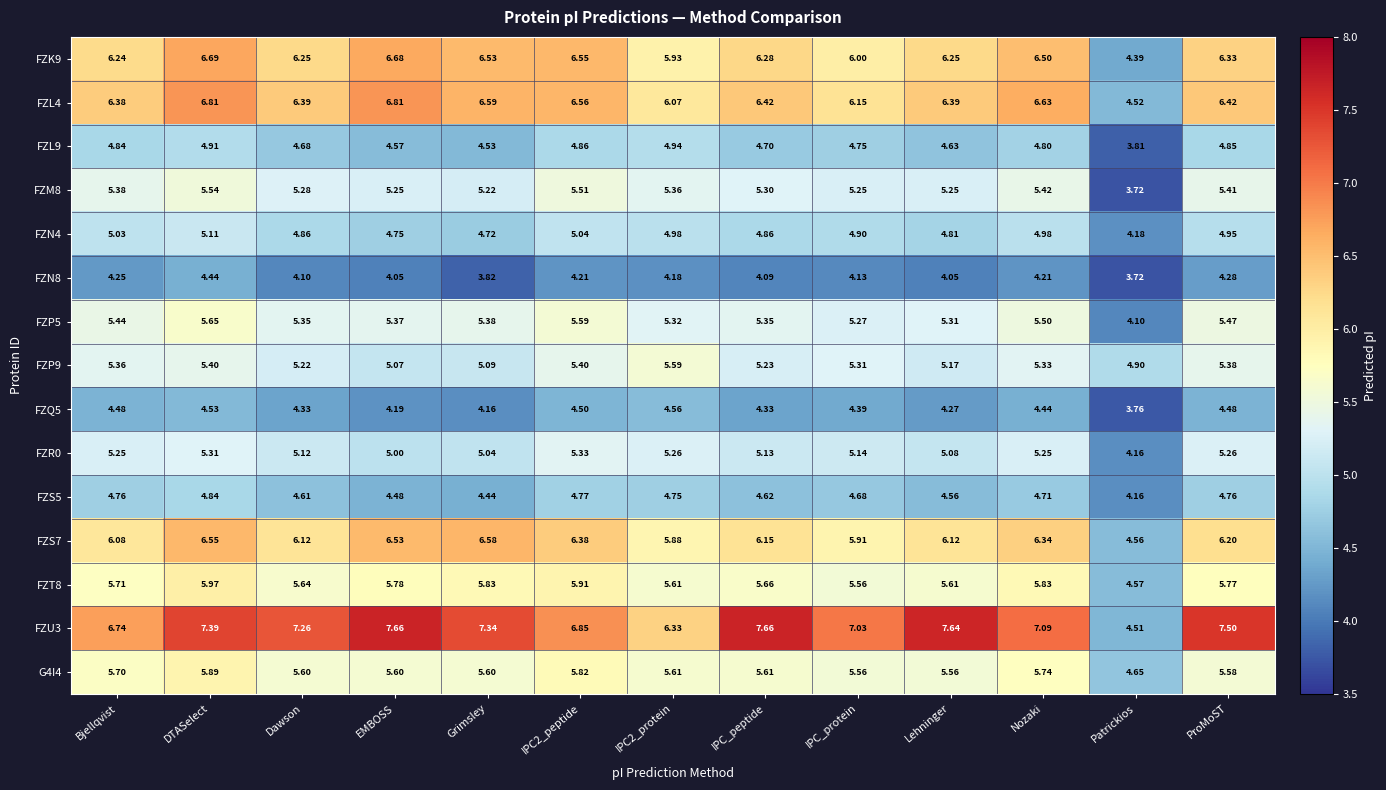

At which category does the chart reach its minimum across all series?

Patrickios